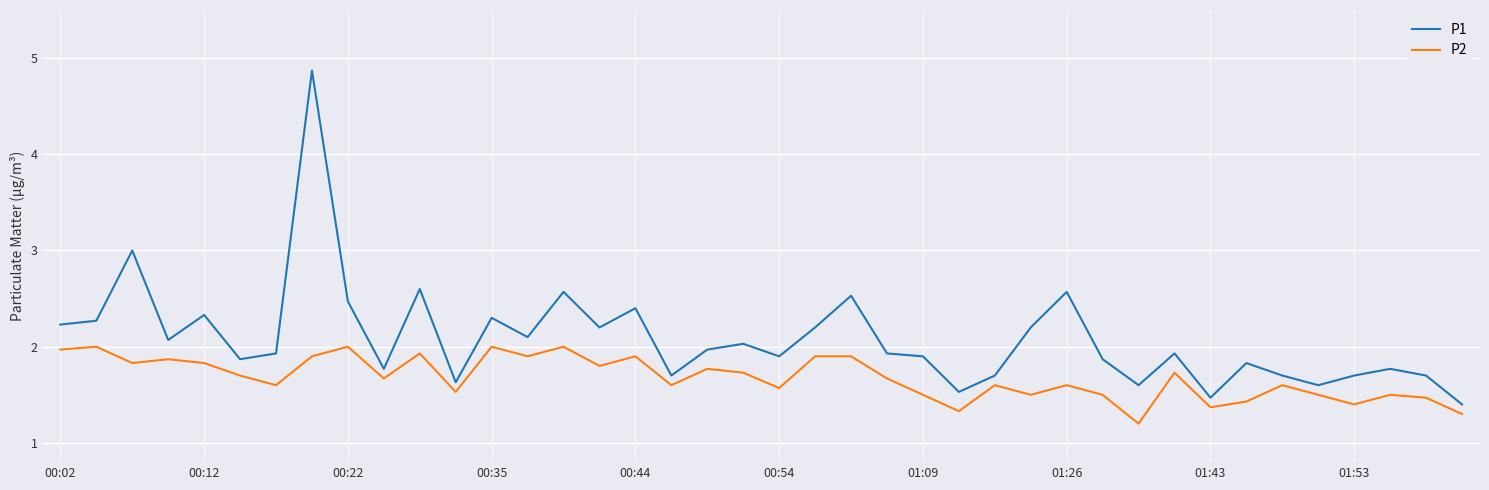

What are all the series names shown in the legend?

P1, P2